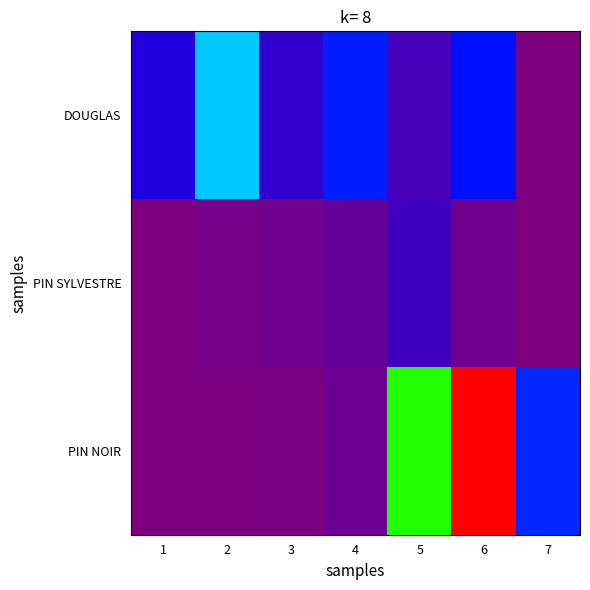

Rank the series at 7 from lowest to highest value.

DOUGLAS, PIN SYLVESTRE, PIN NOIR